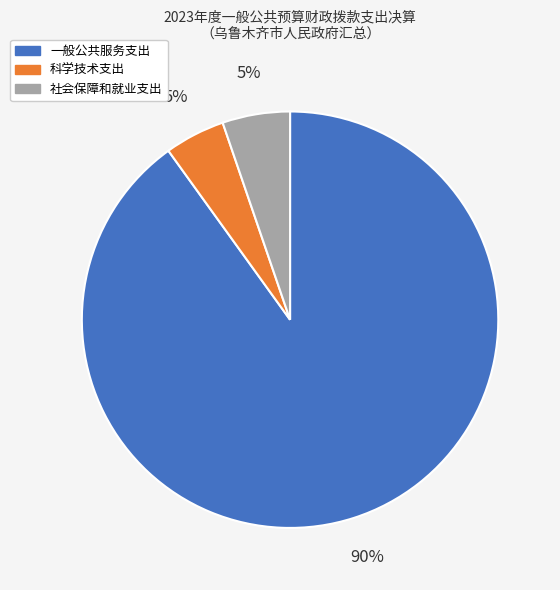

Which slice is the largest?

一般公共服务支出